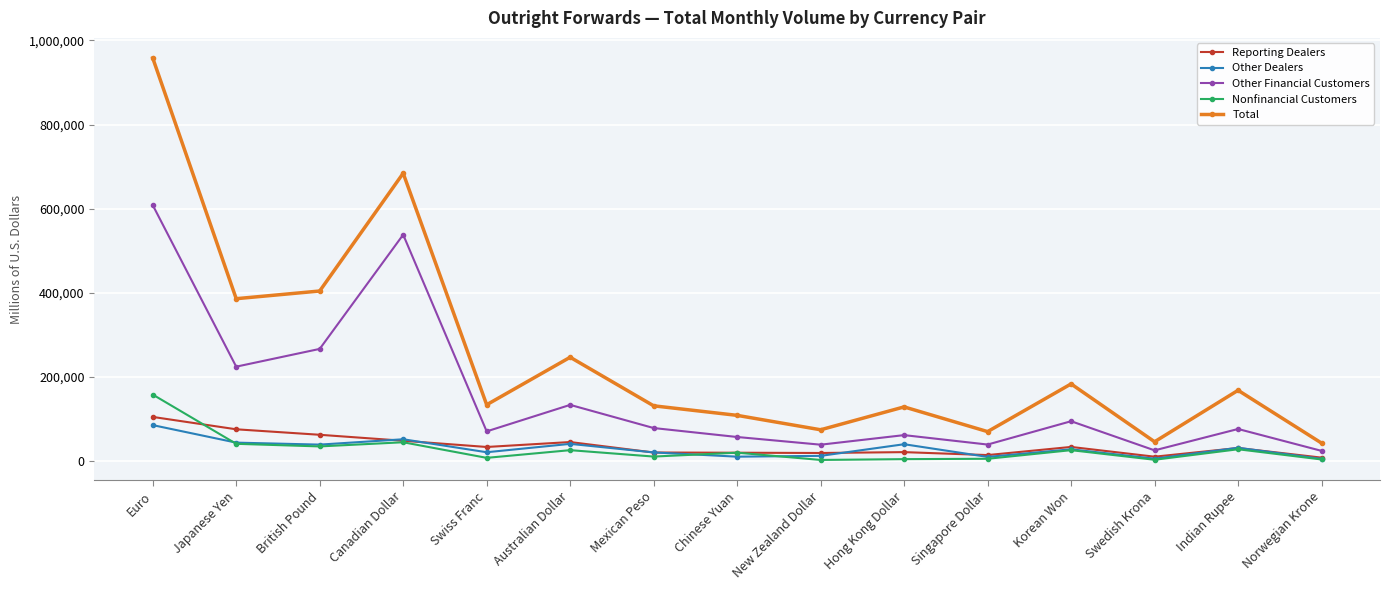

What value does the Other Financial Customers series have at Australian Dollar?

133927